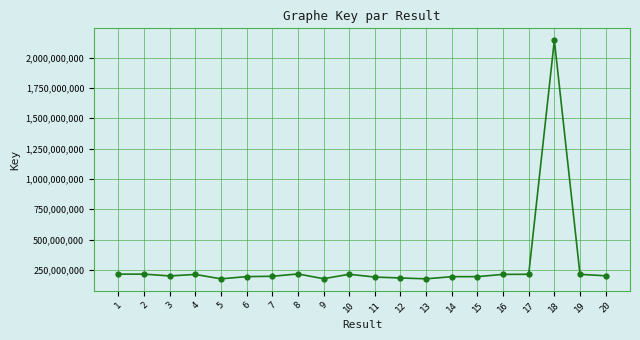

The value at 1 is 215971990. True or false?

True